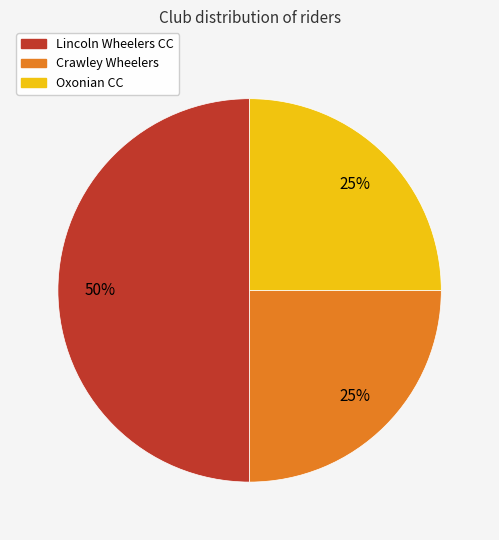

How many slices are in this pie chart?

3